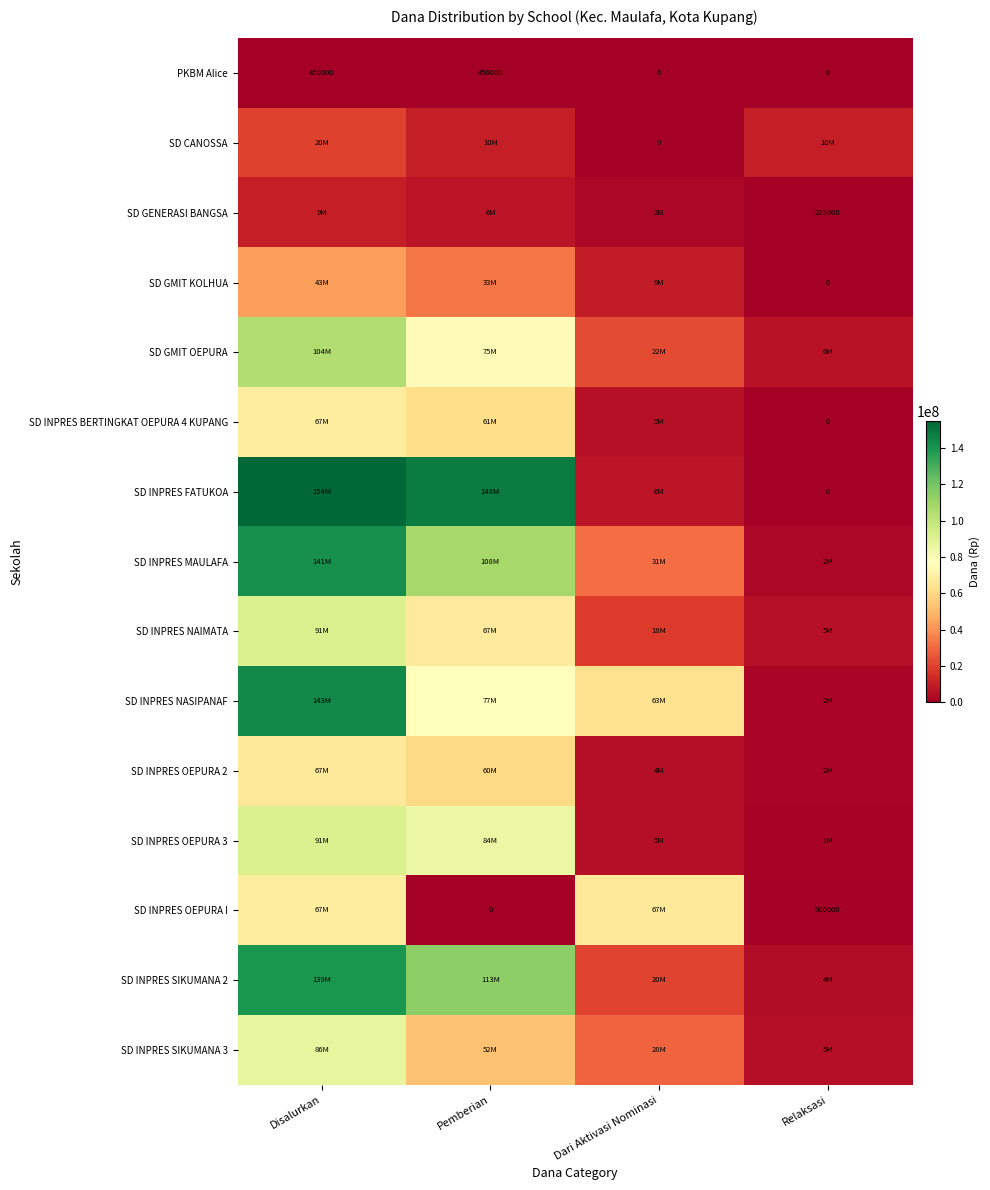

What is the average value of the PKBM Alice series?

225000